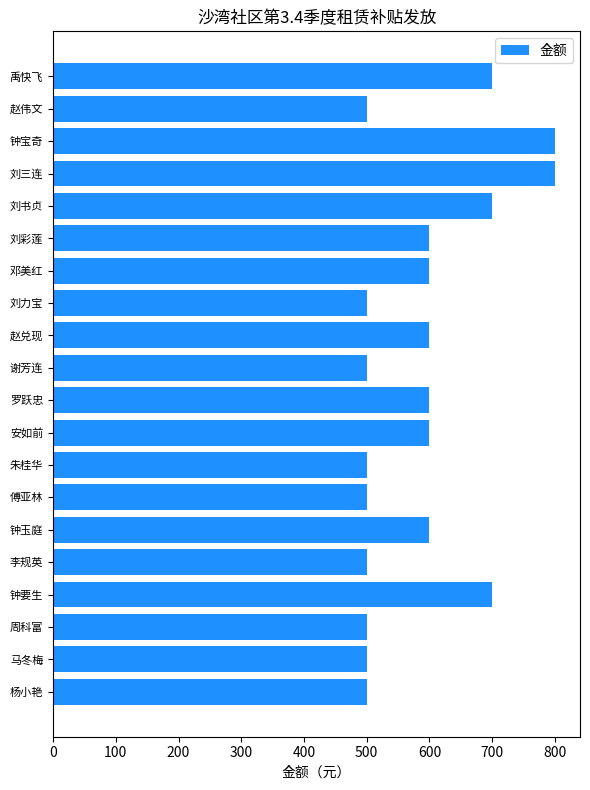

What is the label of the 4th bar from the bottom?

钟要生